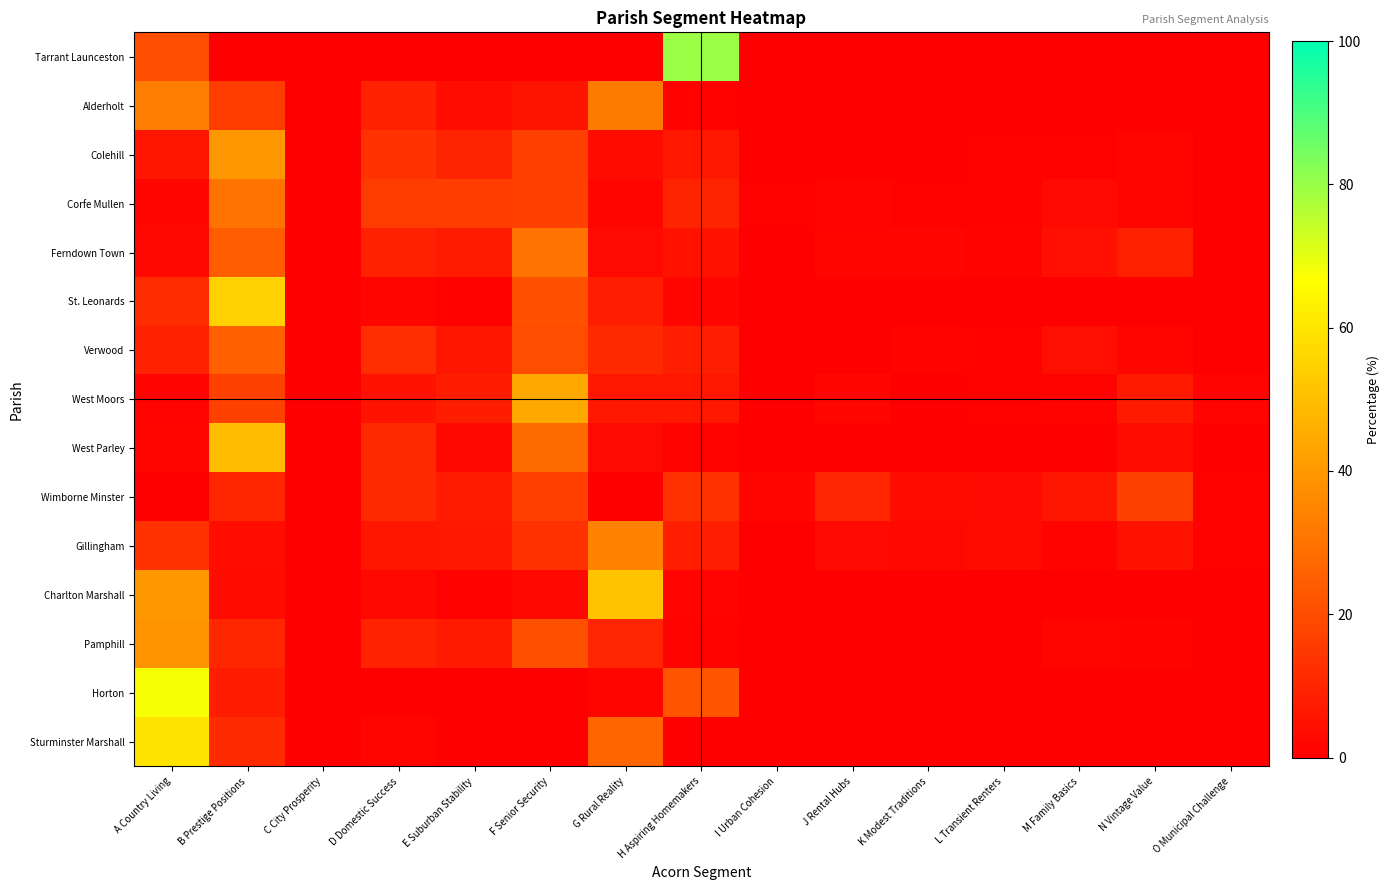

Which has a higher value, H Aspiring Homemakers or N Vintage Value?

H Aspiring Homemakers